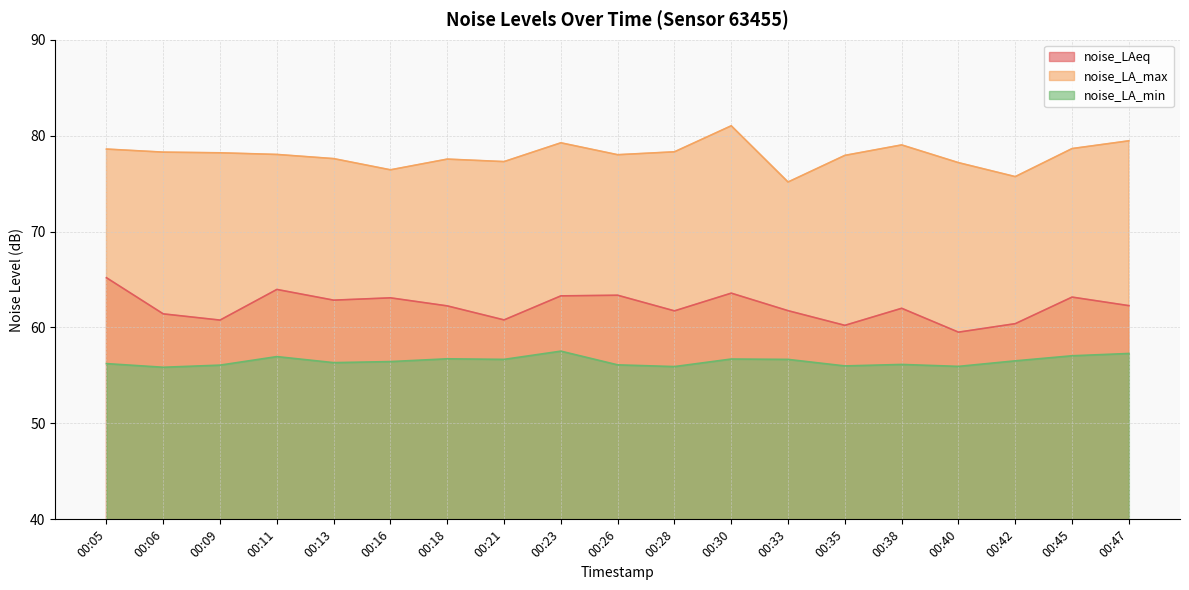

At which label does noise_LAeq reach its peak?

00:05